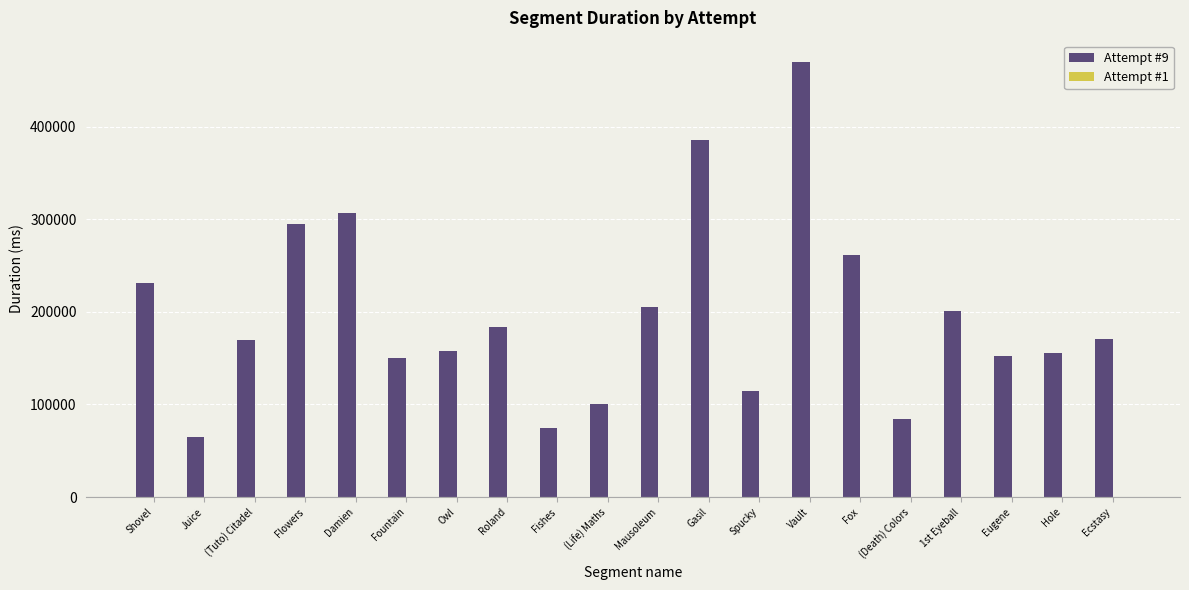

How many bars are there in total?

20